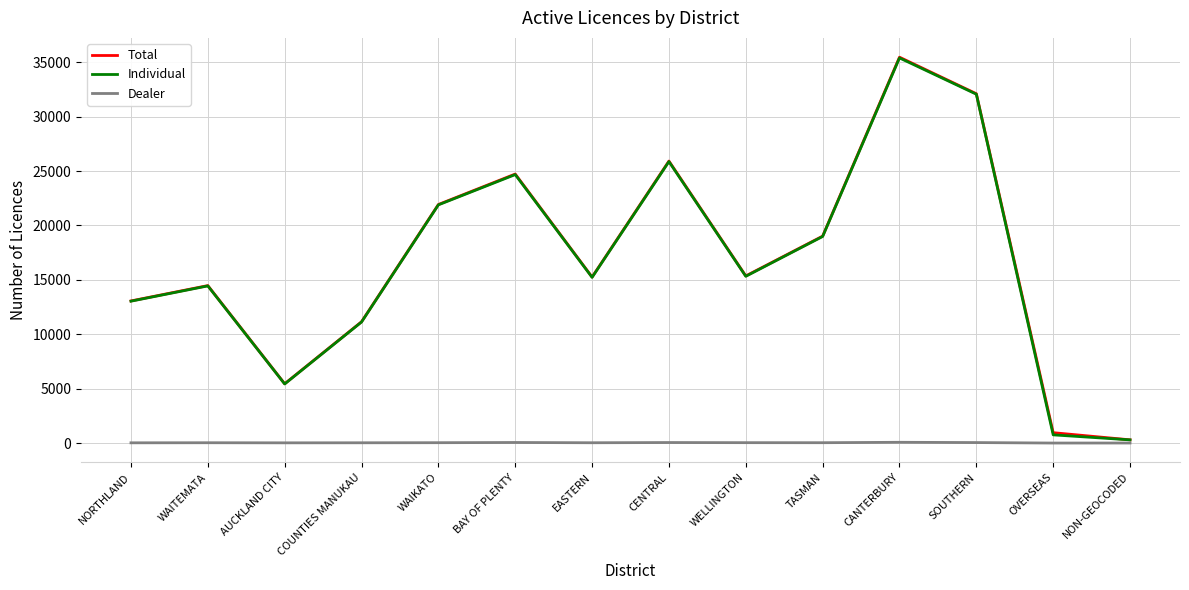

What is the greatest value displayed?

35467